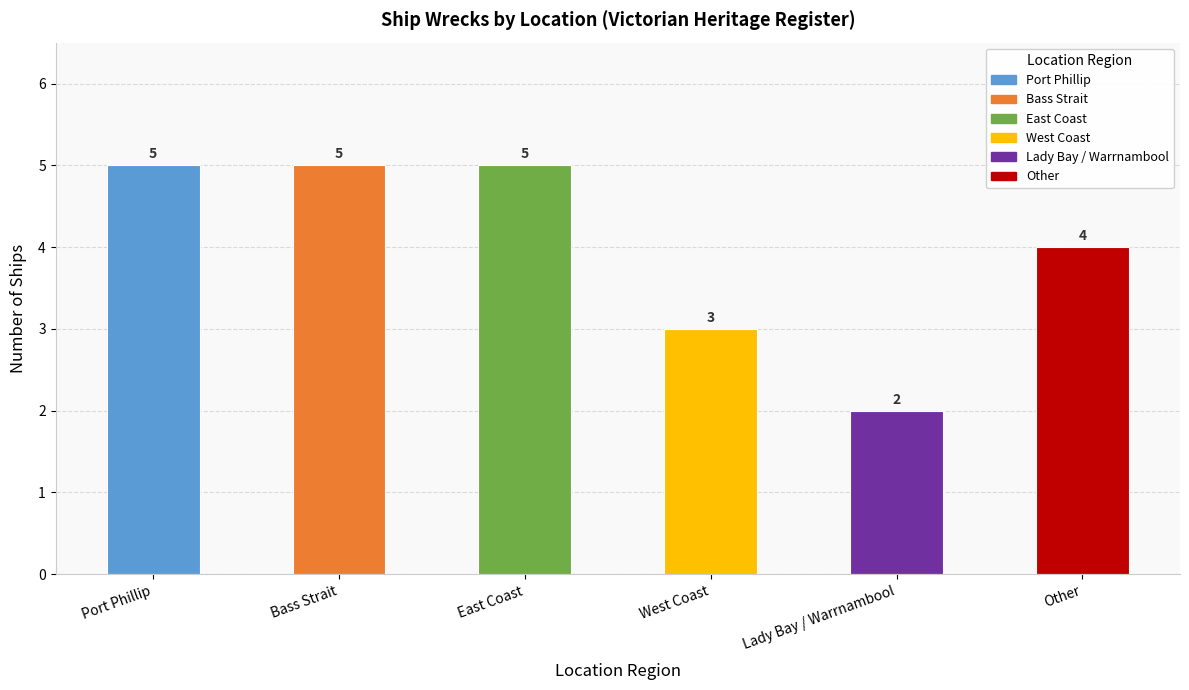

What is the sum of the values at Bass Strait and Lady Bay / Warrnambool?

7